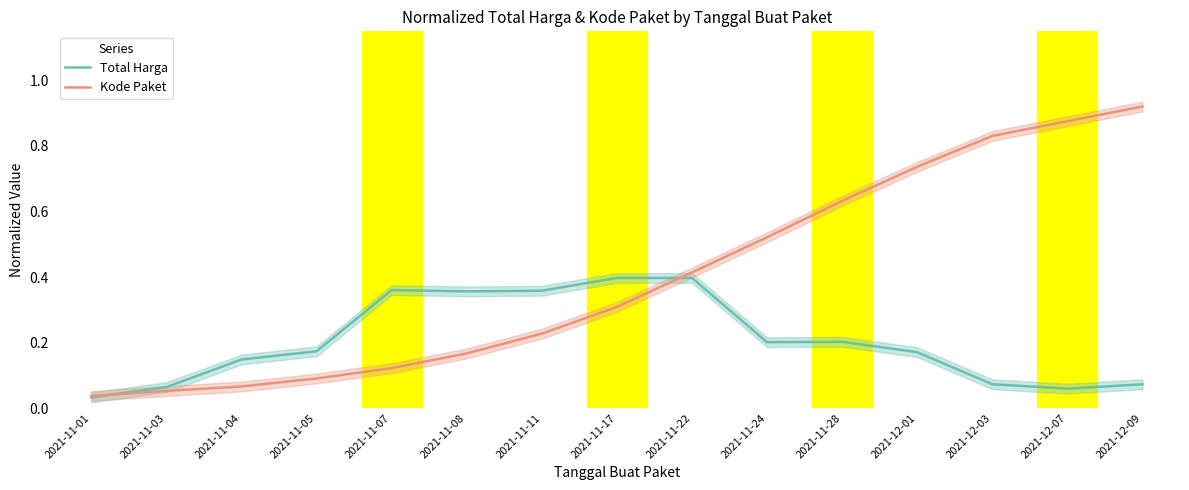

Rank the categories by Total Harga value from lowest to highest.

2021-11-01, 2021-12-07, 2021-11-03, 2021-12-09, 2021-12-03, 2021-11-04, 2021-12-01, 2021-11-05, 2021-11-24, 2021-11-28, 2021-11-08, 2021-11-11, 2021-11-07, 2021-11-17, 2021-11-22